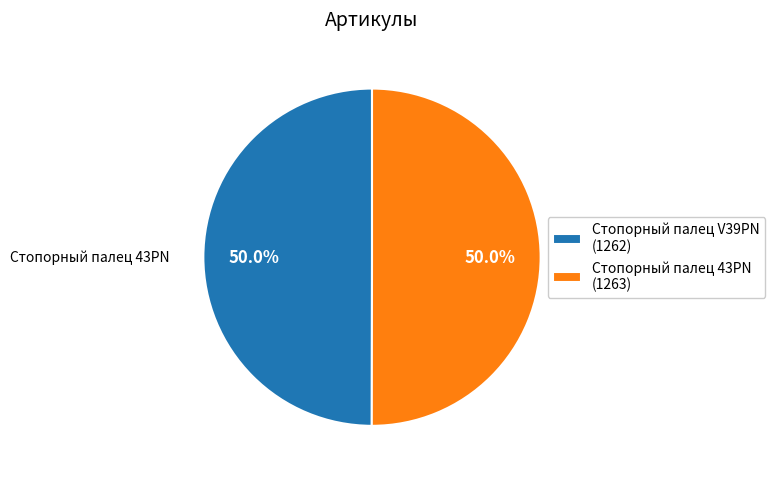

To the nearest percent, what portion does Стопорный палец 43PN represent?

50%